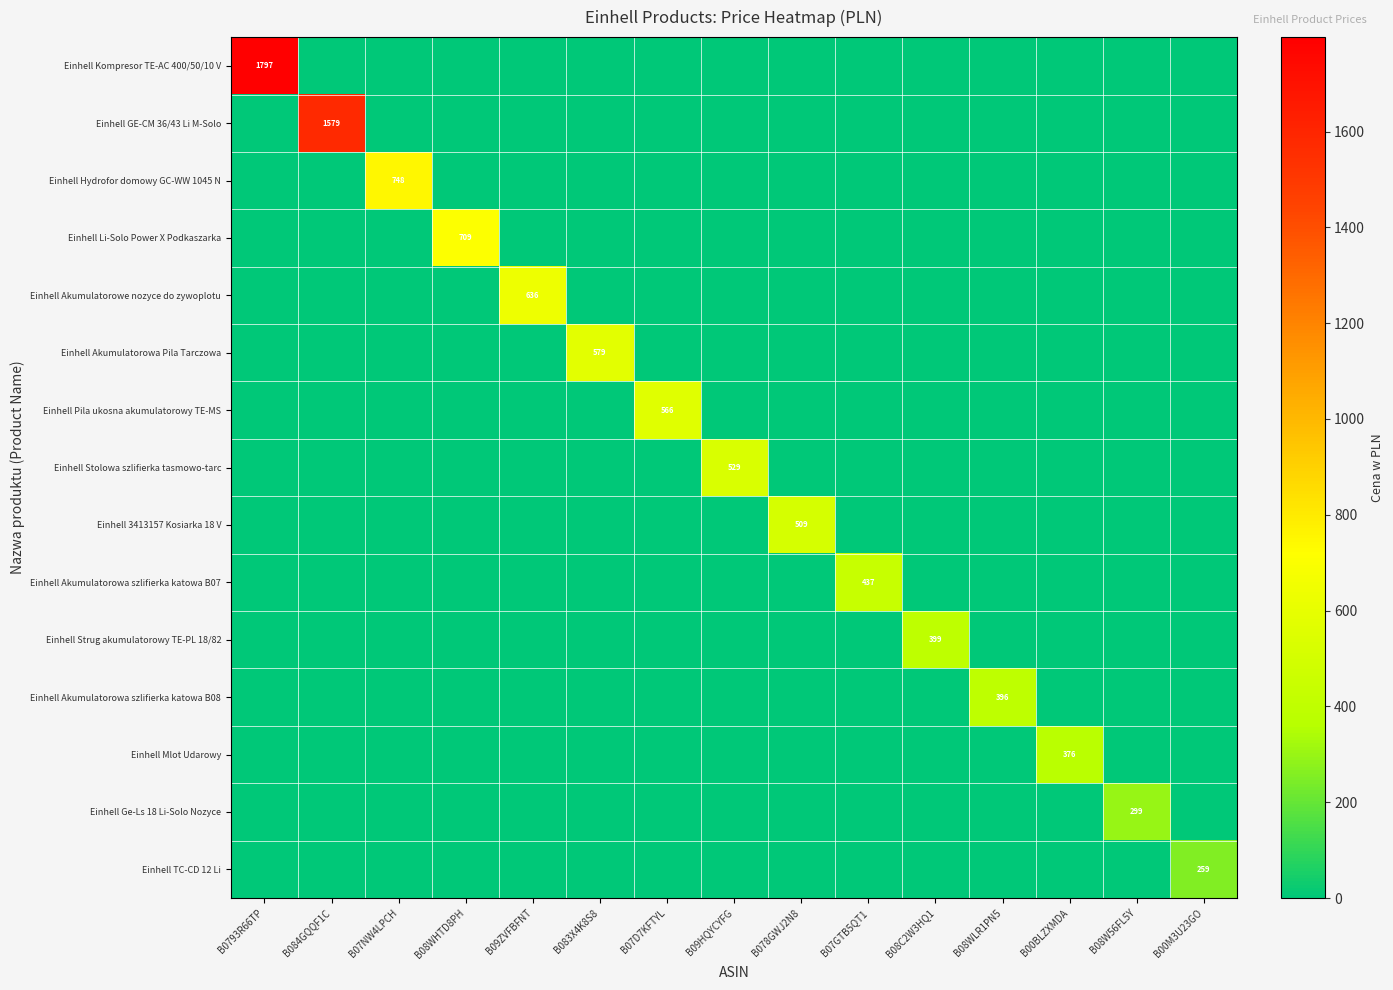

Rank the series at B08C2W3HQ1 from highest to lowest value.

Einhell Strug akumulatorowy TE-PL 18/82, Einhell Kompresor TE-AC 400/50/10 V, Einhell GE-CM 36/43 Li M-Solo, Einhell Hydrofor domowy GC-WW 1045 N, Einhell Li-Solo Power X Podkaszarka, Einhell Akumulatorowe nozyce do zywoplotu, Einhell Akumulatorowa Pila Tarczowa, Einhell Pila ukosna akumulatorowy TE-MS, Einhell Stolowa szlifierka tasmowo-tarc, Einhell 3413157 Kosiarka 18 V, Einhell Akumulatorowa szlifierka katowa B07, Einhell Akumulatorowa szlifierka katowa B08, Einhell Mlot Udarowy, Einhell Ge-Ls 18 Li-Solo Nozyce, Einhell TC-CD 12 Li